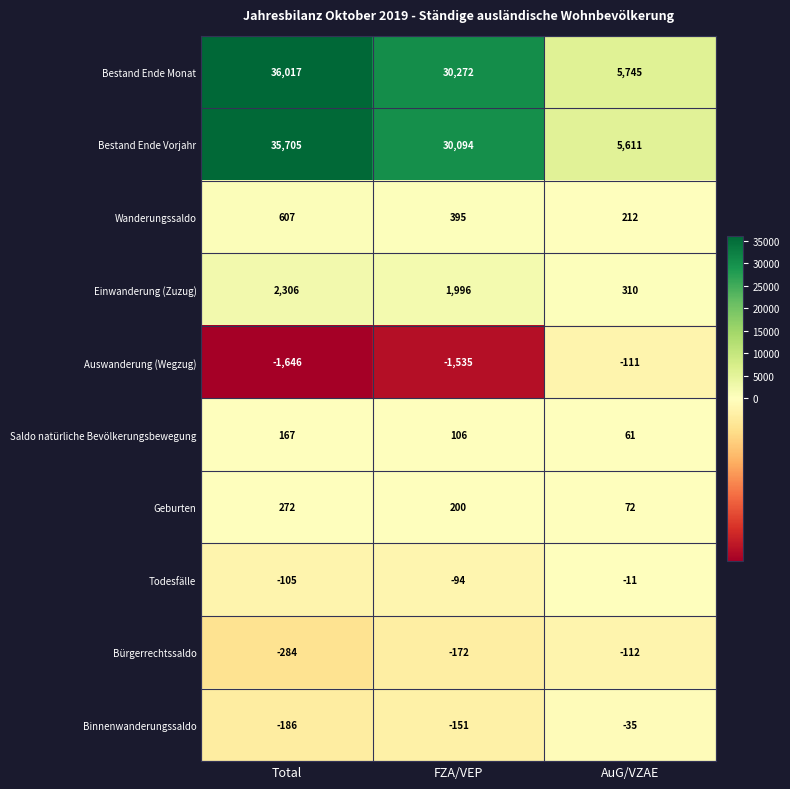

What is the difference between the maximum and minimum values in the Bestand Ende Vorjahr series?

30094